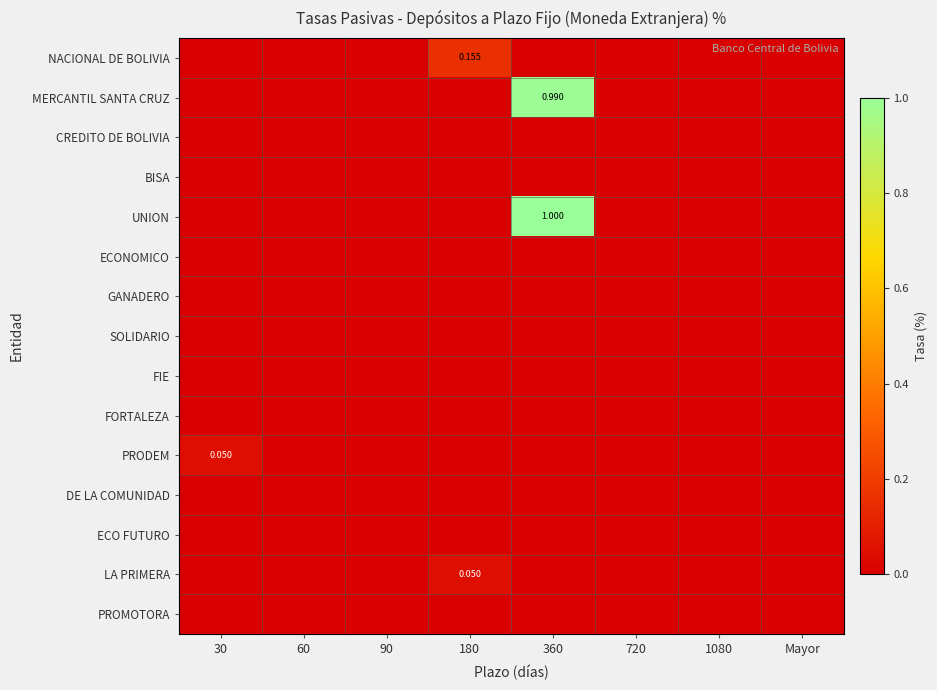

Rank the series at 90 from lowest to highest value.

NACIONAL DE BOLIVIA, MERCANTIL SANTA CRUZ, CREDITO DE BOLIVIA, BISA, UNION, ECONOMICO, GANADERO, SOLIDARIO, FIE, FORTALEZA, PRODEM, DE LA COMUNIDAD, ECO FUTURO, LA PRIMERA, PROMOTORA